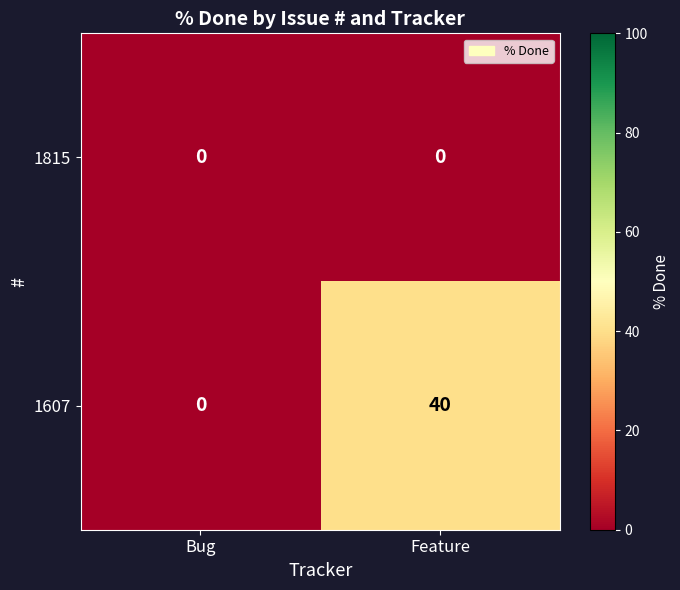

What is the highest value of the 1607 series?

40